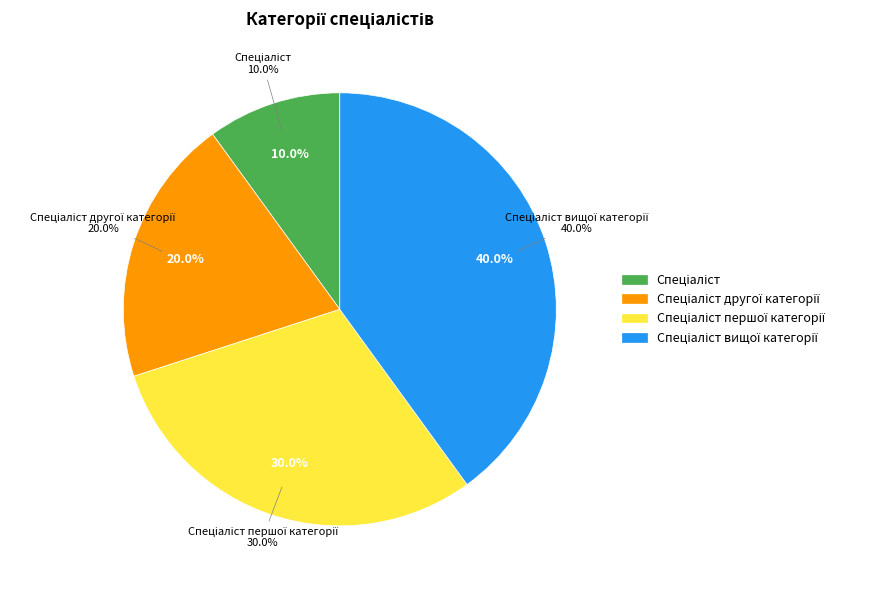

Do Спеціаліст першої категорії and Спеціаліст together represent more than half of the pie?

No